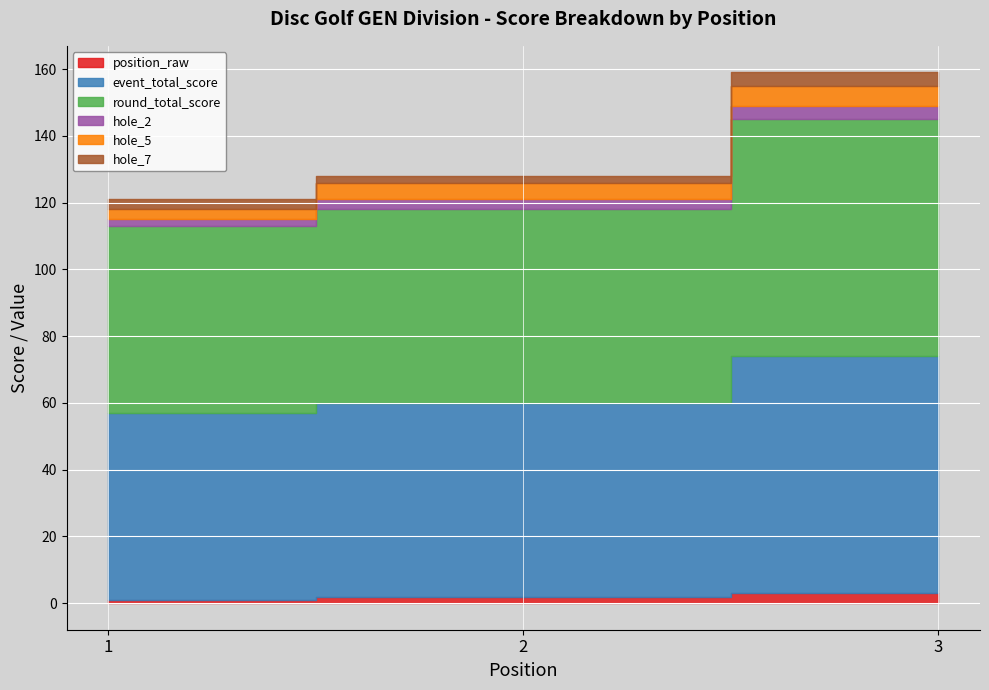

At how many categories does at least one series exceed 54?

3